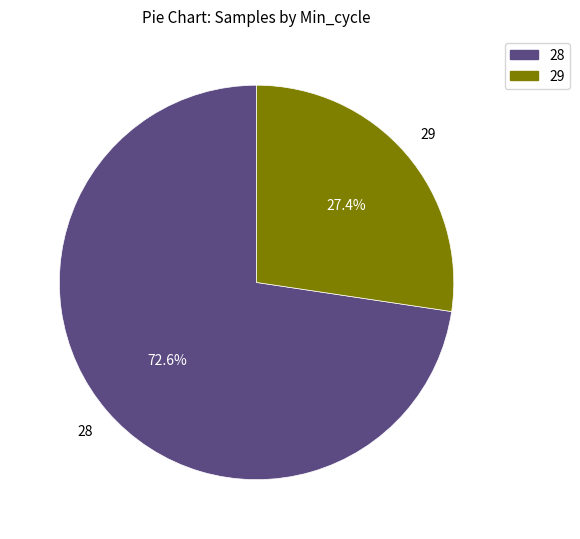

Is there a majority slice in this chart?

Yes